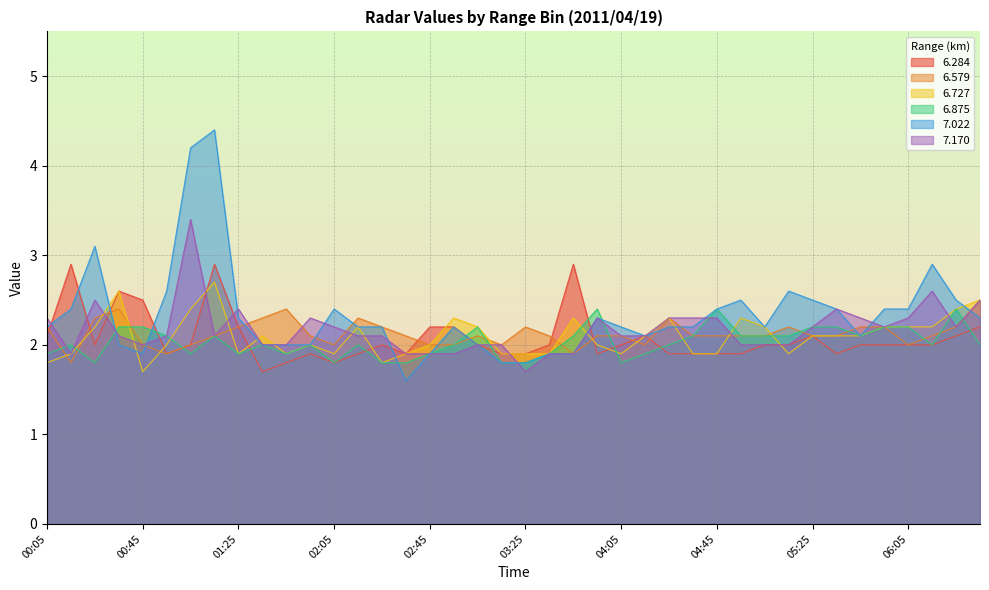

Which category has the lowest value in the 6.727 series?

00:45